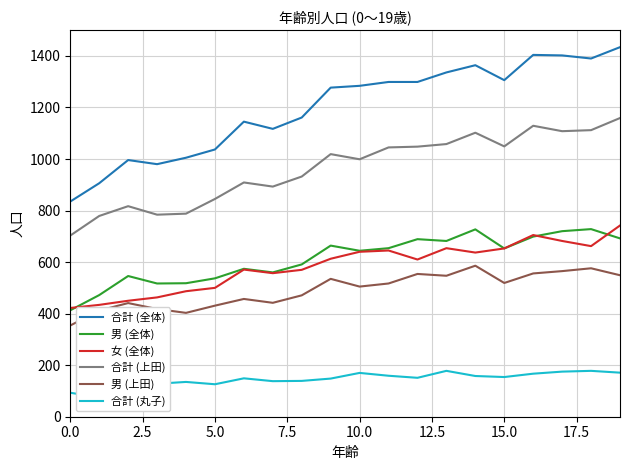

How many interior local valleys does the 女 (全体) series have?

4